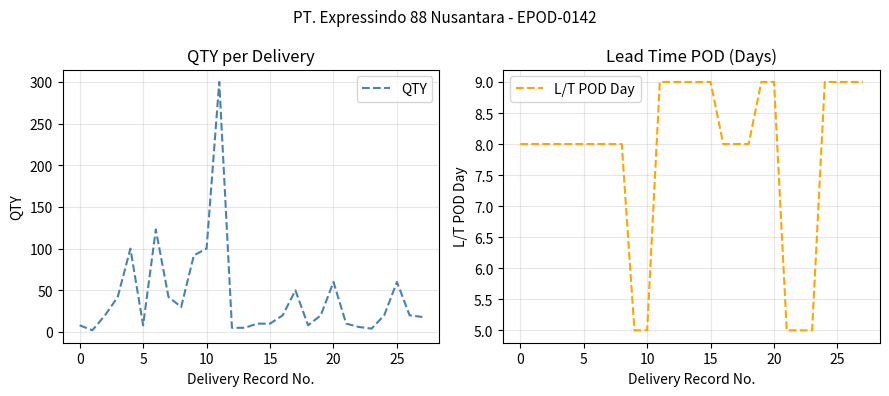

What is the maximum value shown in the chart?

300